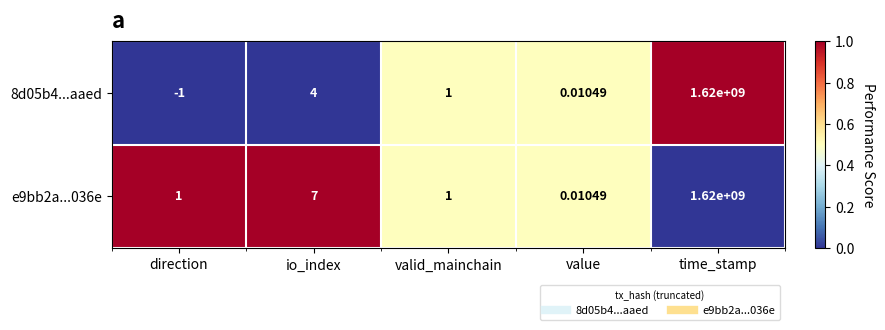

At which category is the sum across all series the highest?

time_stamp